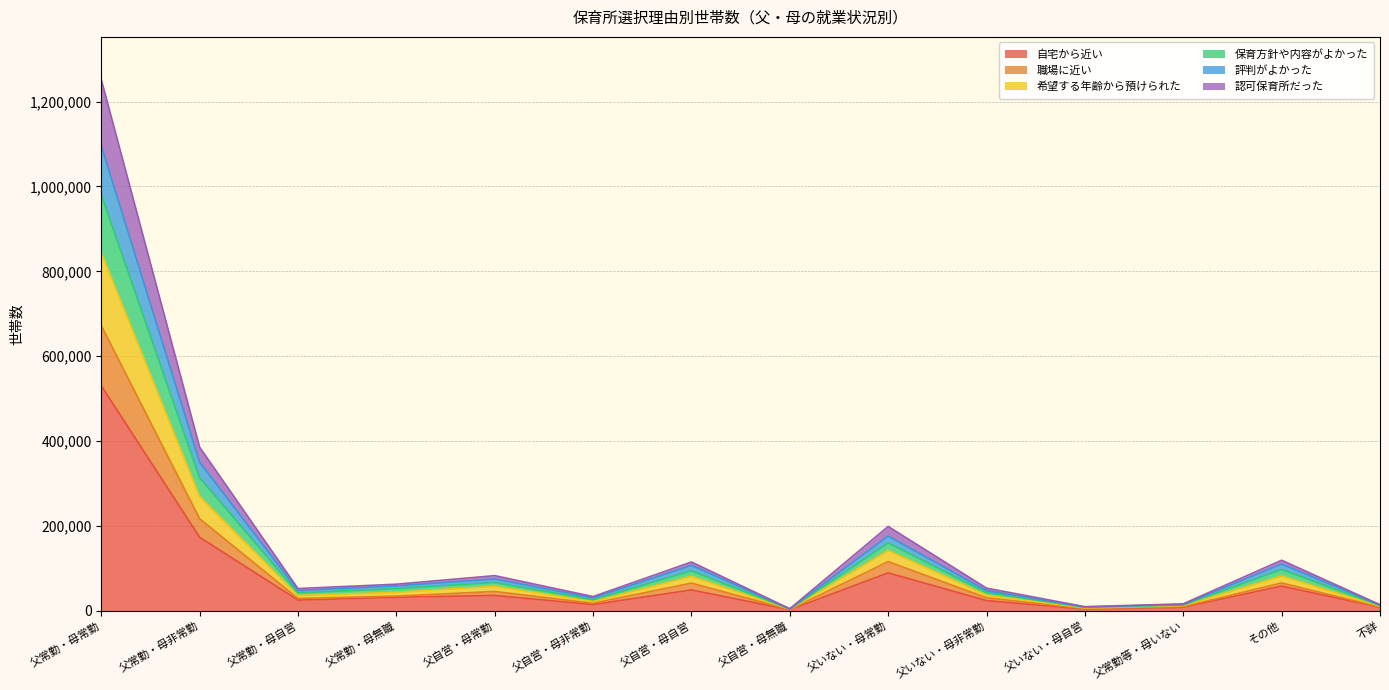

What is the difference between the highest and lowest values at 父いない・母非常勤?

29384